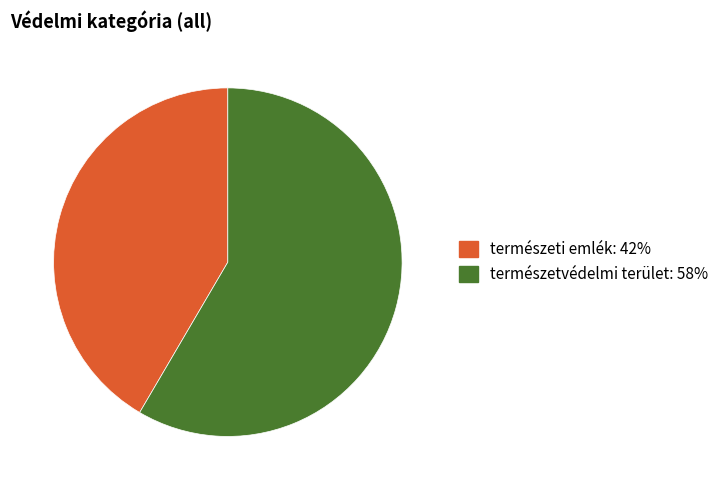

Which category accounts for the majority?

természetvédelmi terület